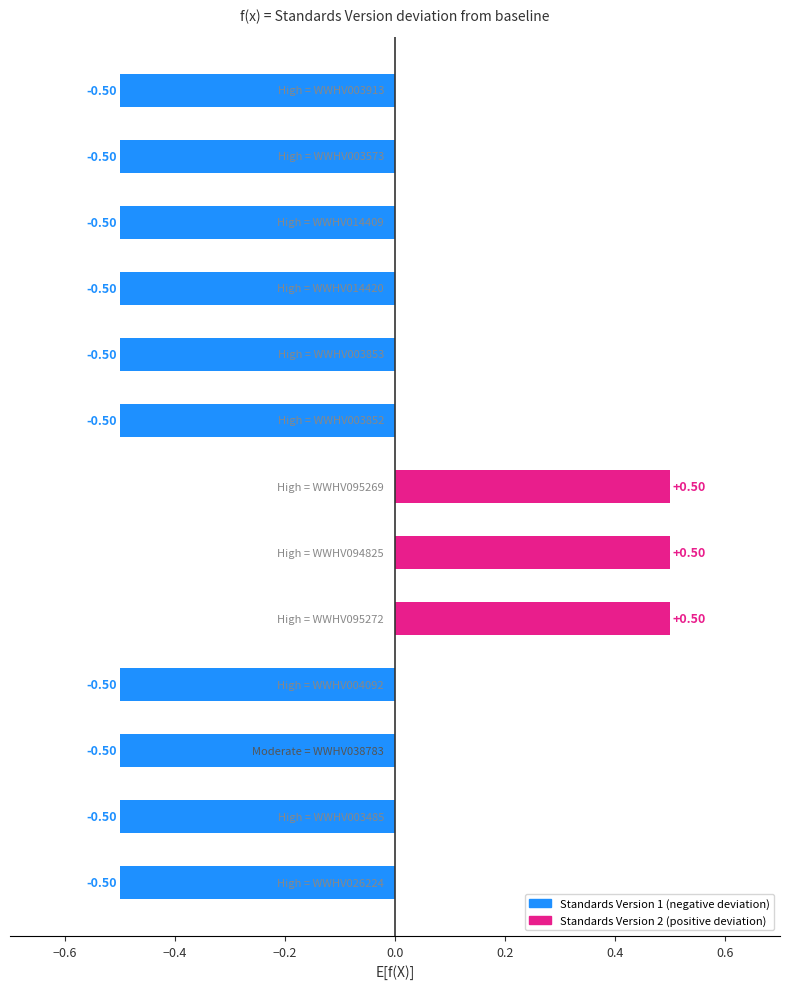

Count the number of values greater than 0.

3